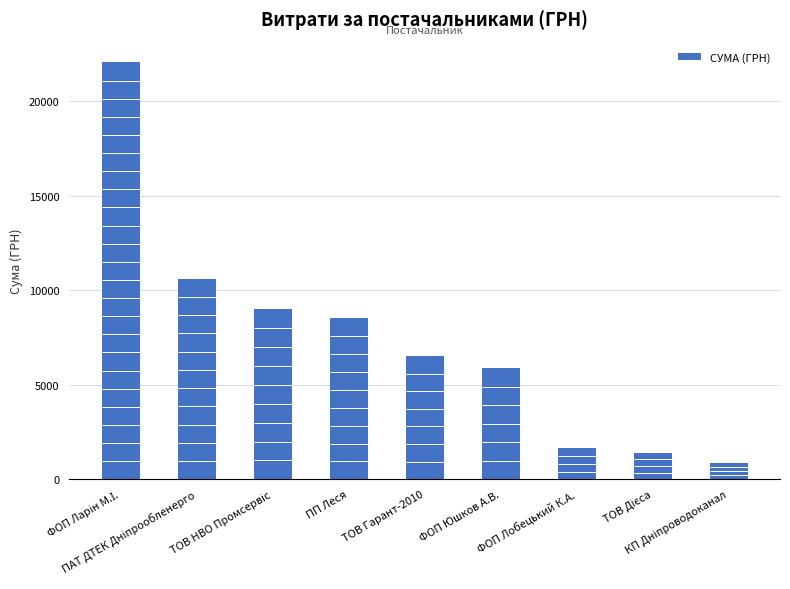

Reading left to right, list all the values displayed in this chart.

ФОП Ларін М.І.=22052.8	ПАТ ДТЕК Дніпрообленерго=10614.0	ТОВ НВО Промсервіс=8987.5	ПП Леся=8523.4	ТОВ Гарант-2010=6523.7	ФОП Юшков А.В.=5862.7	ФОП Лобецький К.А.=1645.5	ТОВ Дієса=1399.9	КП Дніпроводоканал=876.8